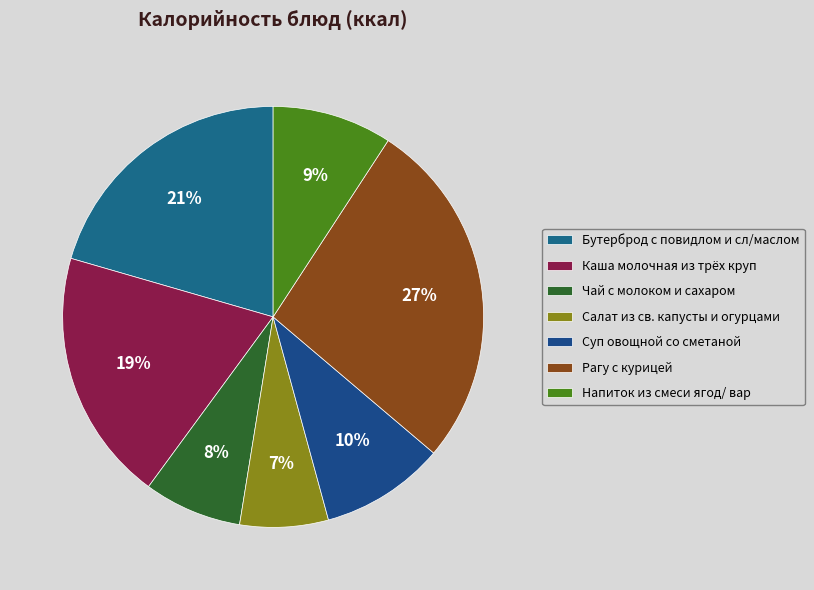

To the nearest percent, what percentage of the pie is Напиток из смеси ягод/ вар?

9%